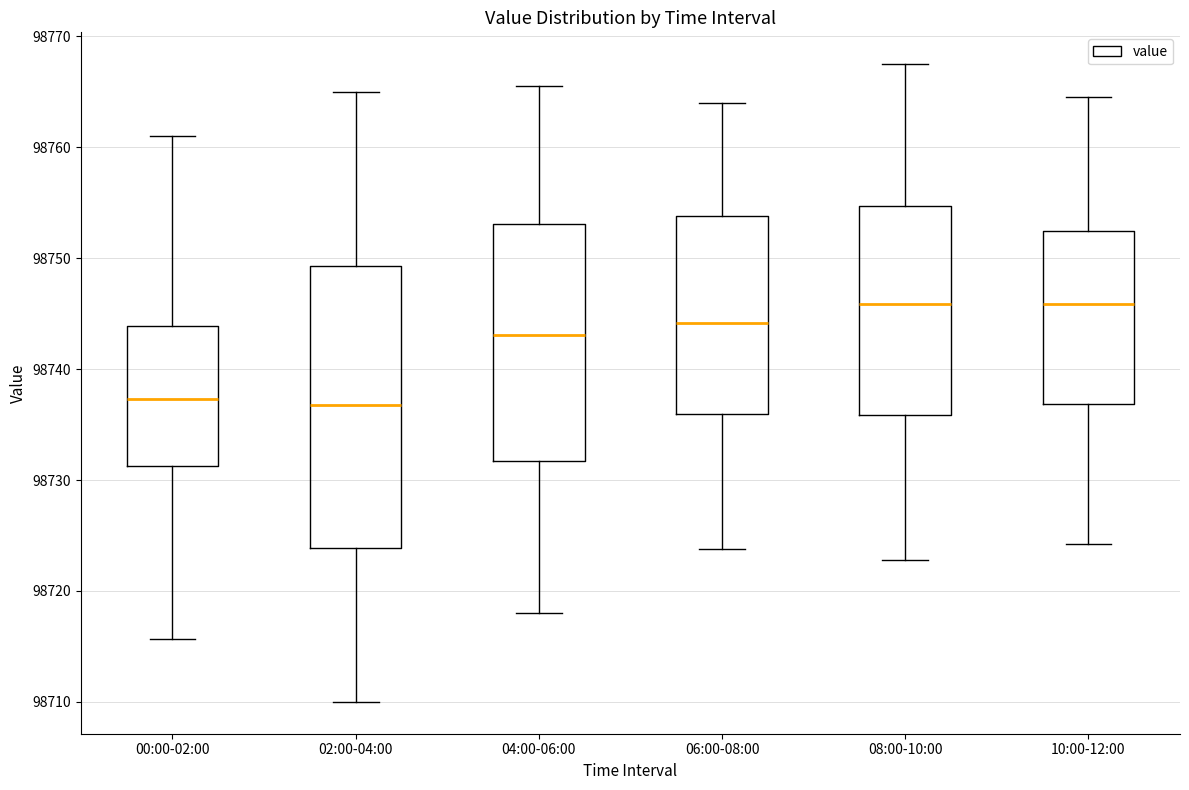

Where is the lower edge of the box for 06:00-08:00 on the y-axis? The values are not printed on the chart, so give them approximately, as read against the axis.

98736